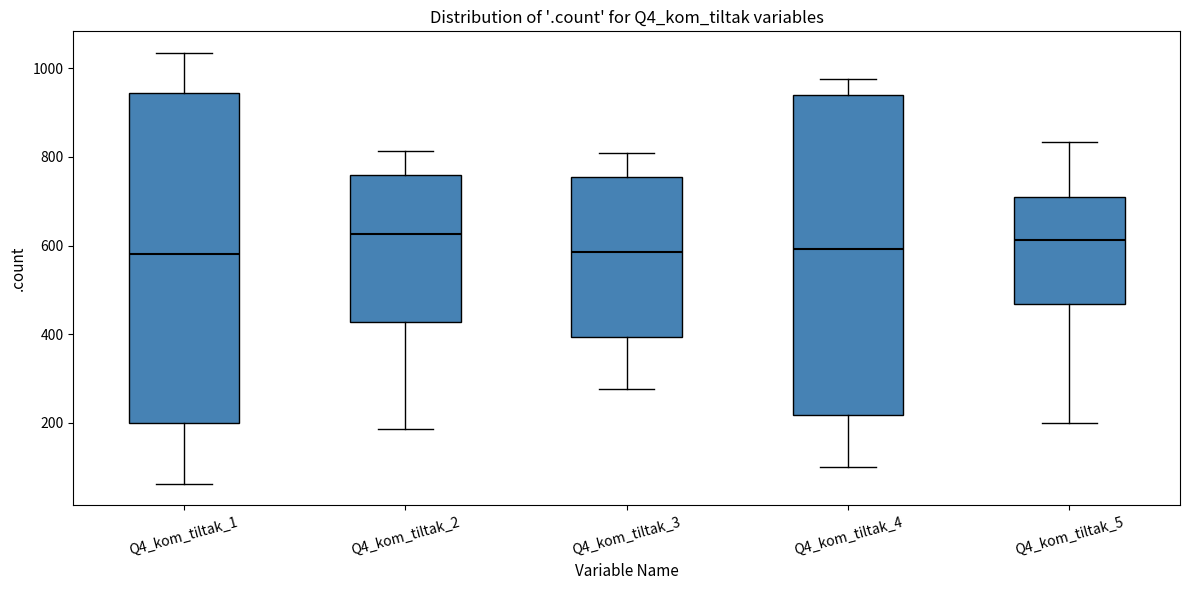

Reading left to right, transcribe this box plot: for each box, give where its median line is, the range the box spans, and where its two whiskers end, as read against the y-axis. The values are not printed on the chart, so give them approximately, as read against the axis.

Q4_kom_tiltak_1: median 580, box 200 to 940, whiskers 60 to 1040
Q4_kom_tiltak_2: median 620, box 420 to 760, whiskers 180 to 820
Q4_kom_tiltak_3: median 580, box 400 to 760, whiskers 280 to 800
Q4_kom_tiltak_4: median 600, box 220 to 940, whiskers 100 to 980
Q4_kom_tiltak_5: median 620, box 460 to 700, whiskers 200 to 840